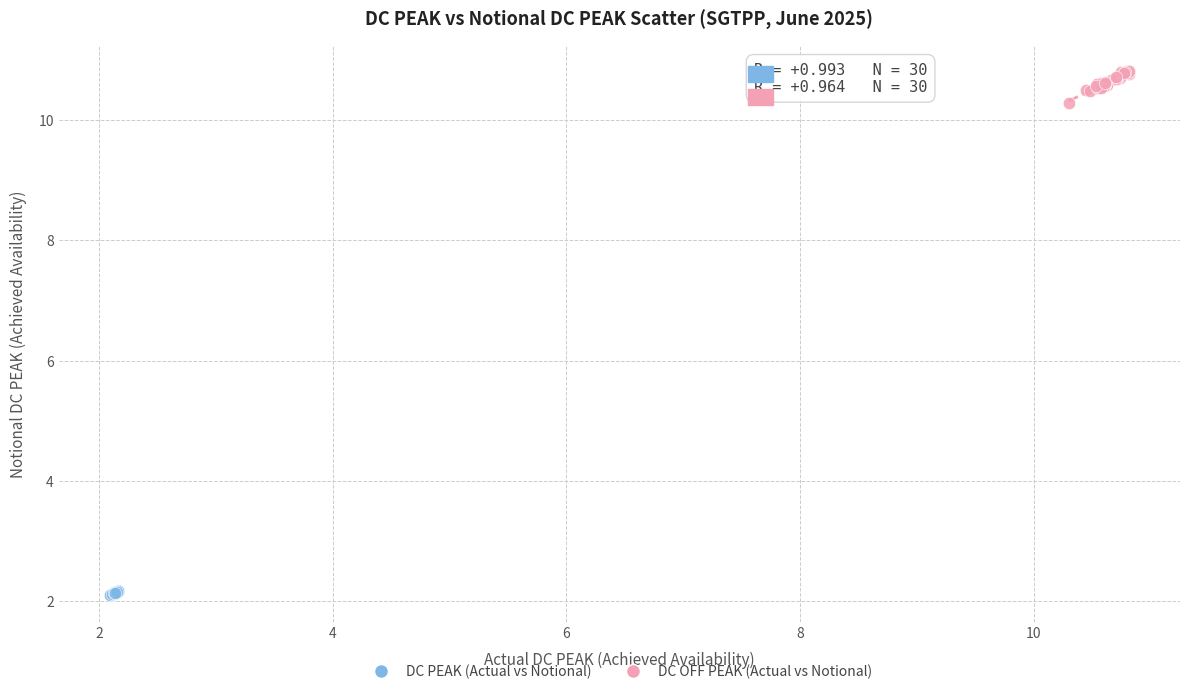

Which series reaches the minimum Y coordinate?

DC PEAK (Actual vs Notional)